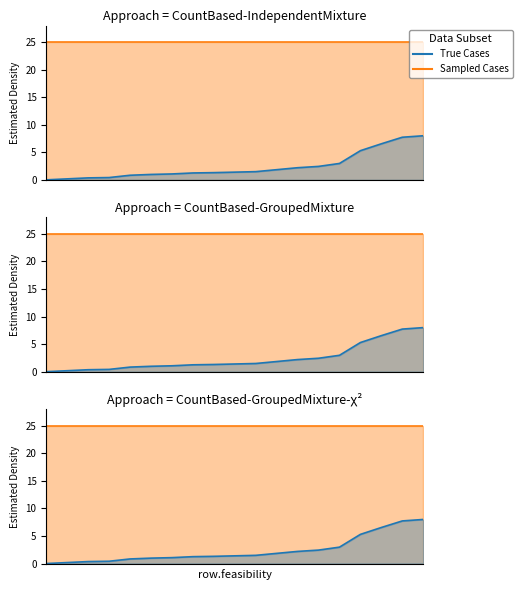

At which category is the sum across all series the highest?

18